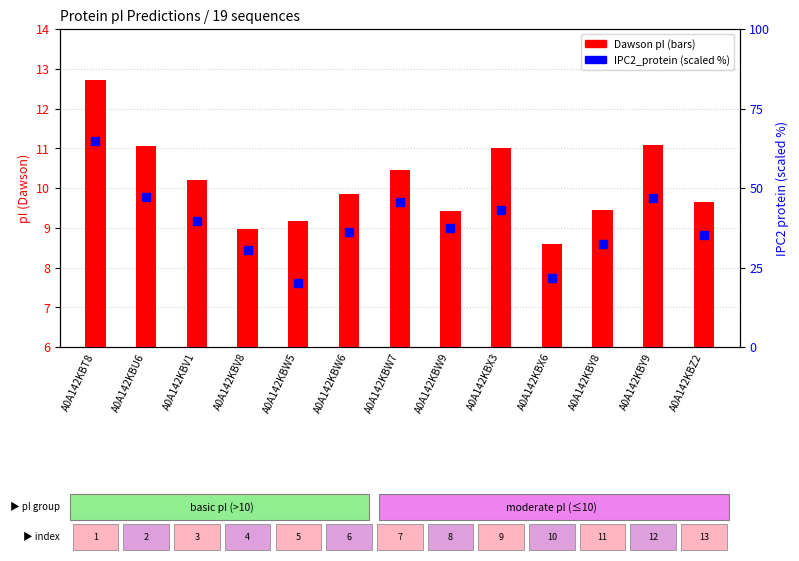

Is the value of IPC2_protein at A0A142KBW7 greater than the value of Dawson at A0A142KBY9?

Yes